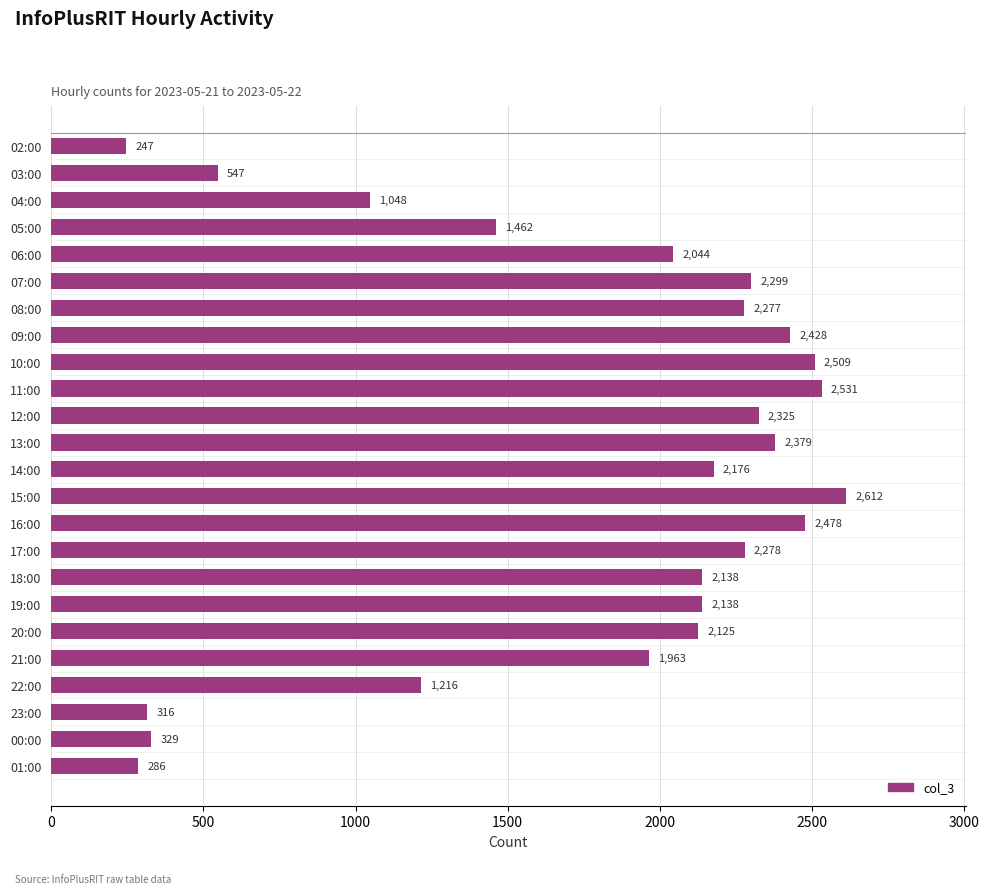

What is the value of the 11th bar from the top?

2325